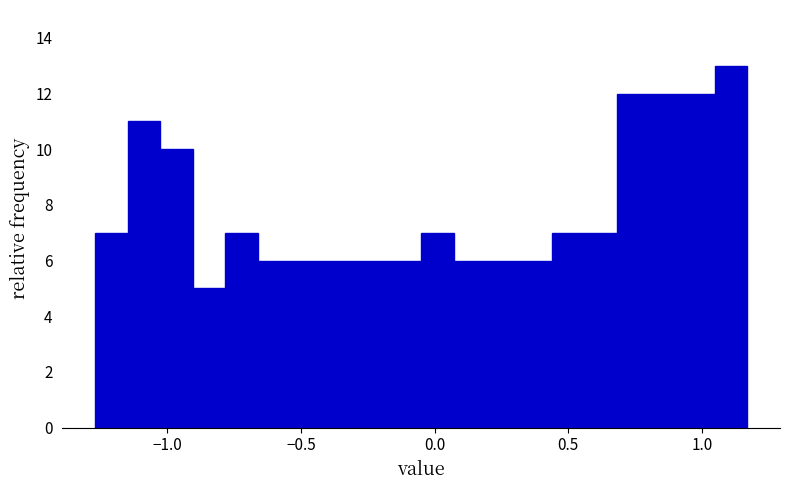

Read against the x-axis, roughly where is the centre of the tallest bar?

1.10